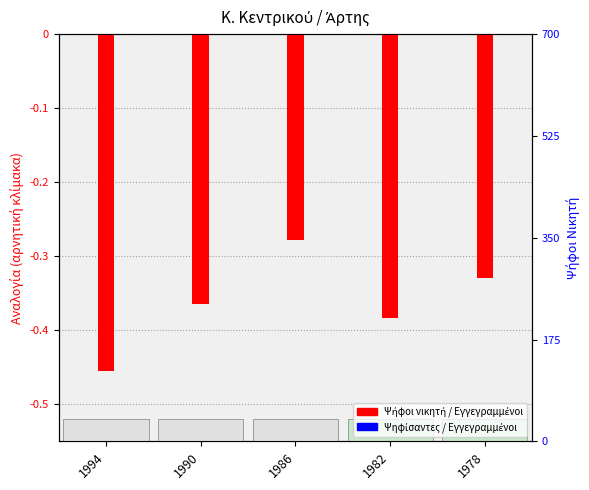

What are all the series names shown in the legend?

Ψήφοι νικητή / Εγγεγραμμένοι, Ψηφίσαντες / Εγγεγραμμένοι